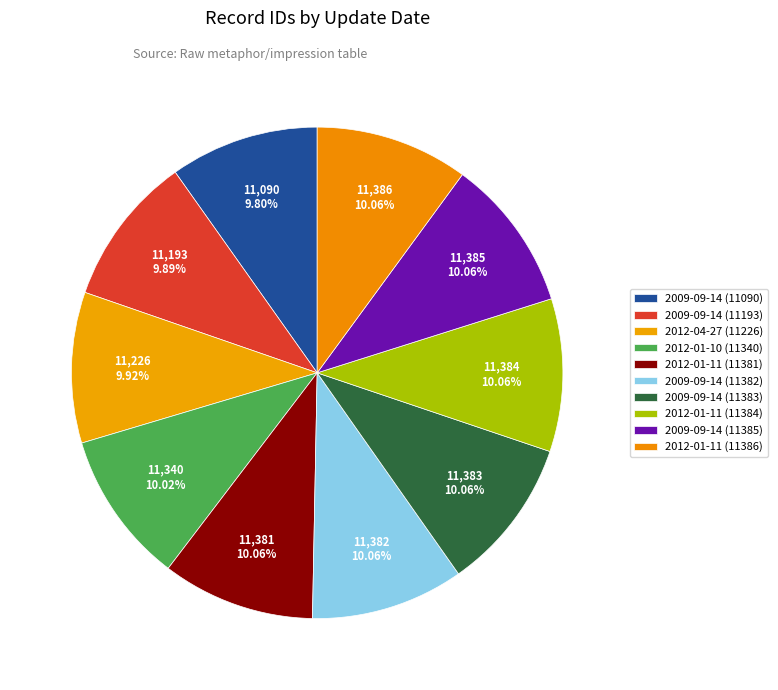

To the nearest percent, what portion does 2012-01-10 (11340) represent?

10%